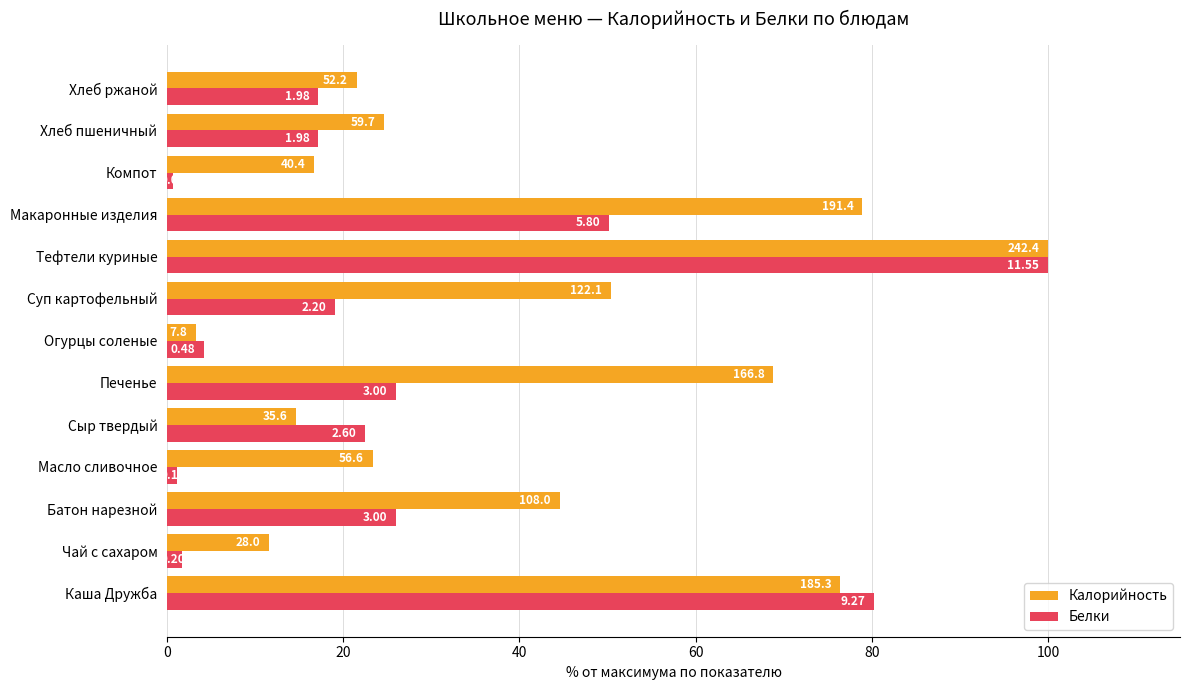

What is the value of the Белки bar at the 10th from the left?

50.2